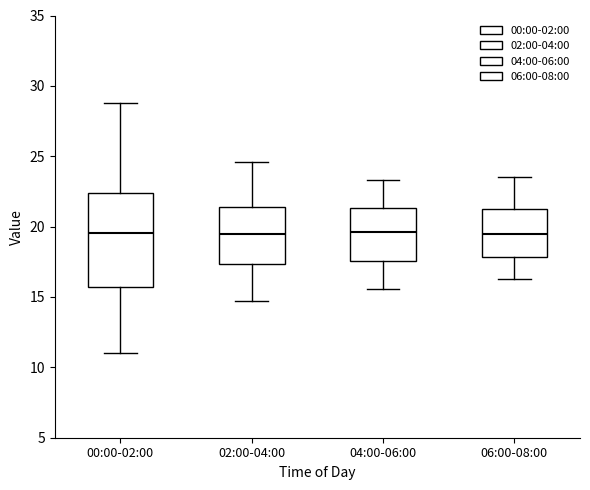

Reading left to right, read every box against the y-axis: the position of its median line, the range the box covers, and the ends of its whiskers. The values are not printed on the chart, so give them approximately, as read against the axis.

00:00-02:00: median 19.5, box 15.5 to 22.5, whiskers 11.0 to 29.0
02:00-04:00: median 19.5, box 17.5 to 21.5, whiskers 15.0 to 24.5
04:00-06:00: median 19.5, box 17.5 to 21.5, whiskers 15.5 to 23.5
06:00-08:00: median 19.5, box 18.0 to 21.5, whiskers 16.5 to 23.5